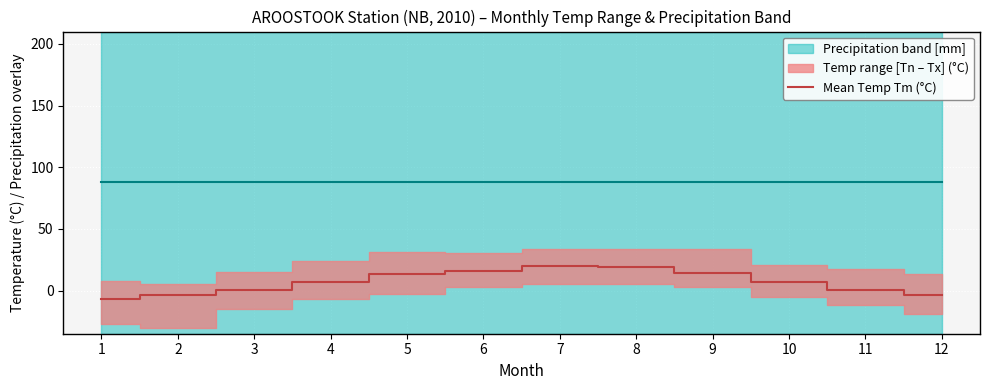

What is the greatest value displayed?

20.3